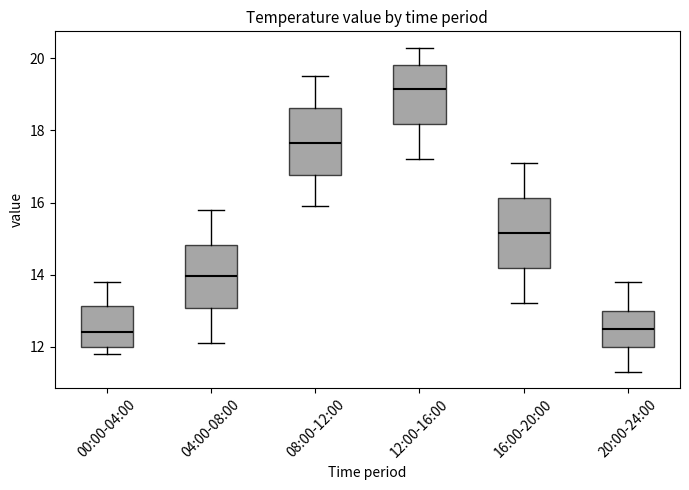

Which box has the highest median line?

12:00-16:00